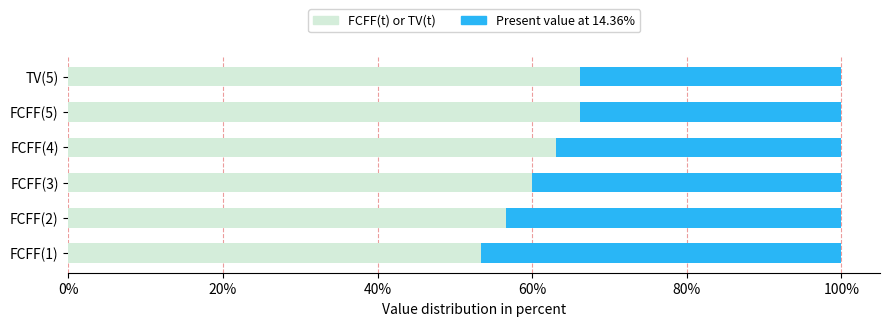

What is the total value across all series at FCFF(4)?

100.0